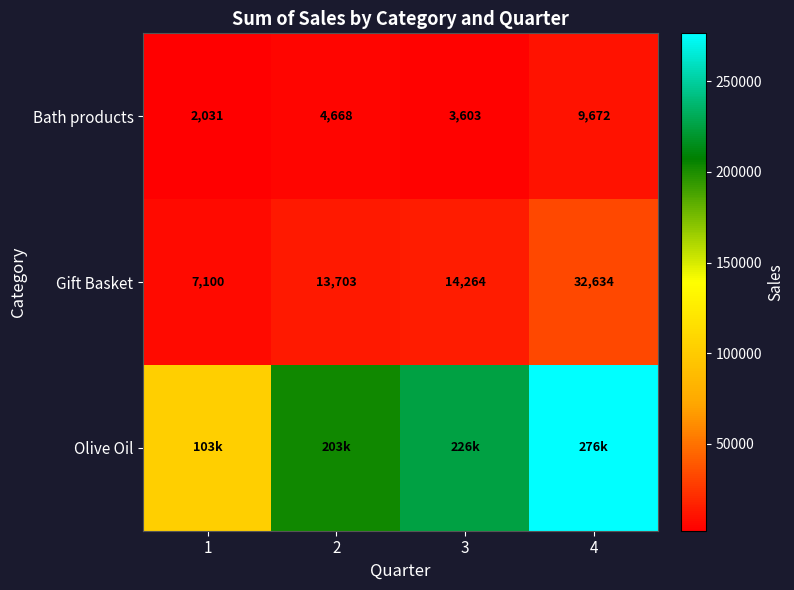

What is the sum of the Olive Oil values at 4 and 3?

502180.8